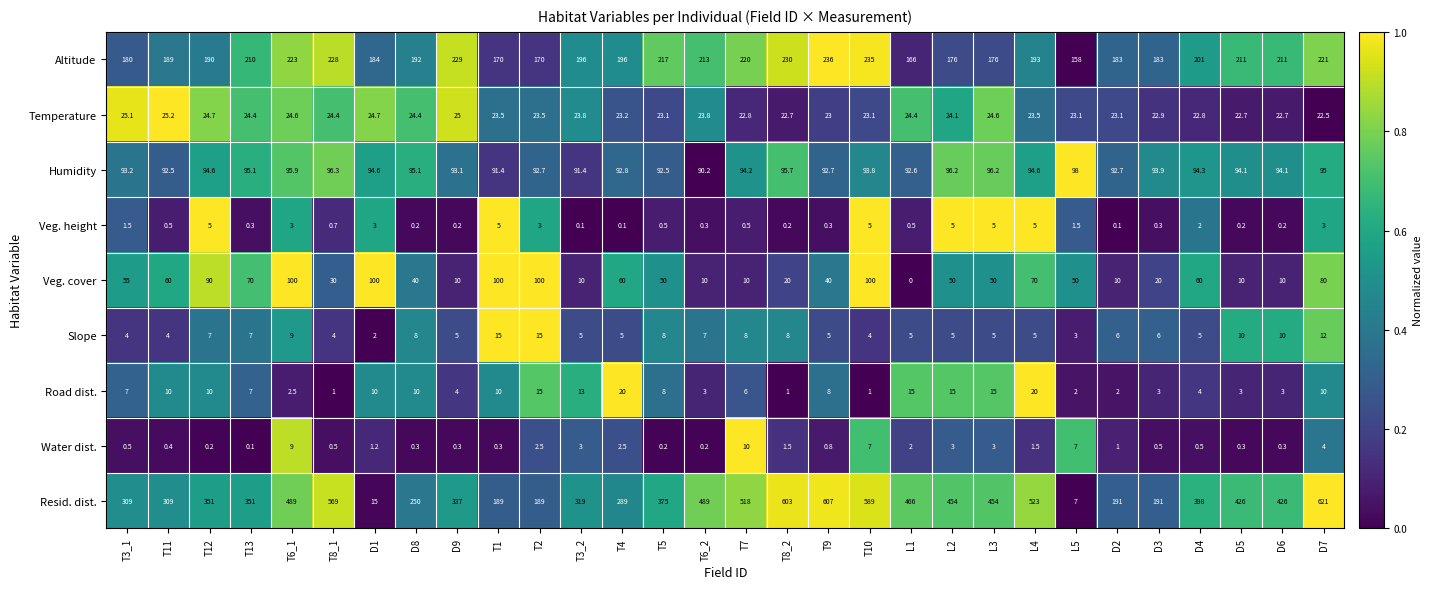

Which series has the largest total across all categories?

Resid. dist.